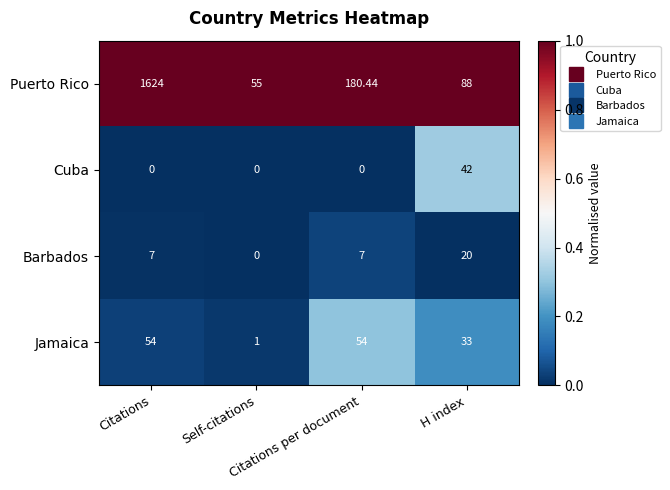

At which category is the sum across all series the highest?

Citations